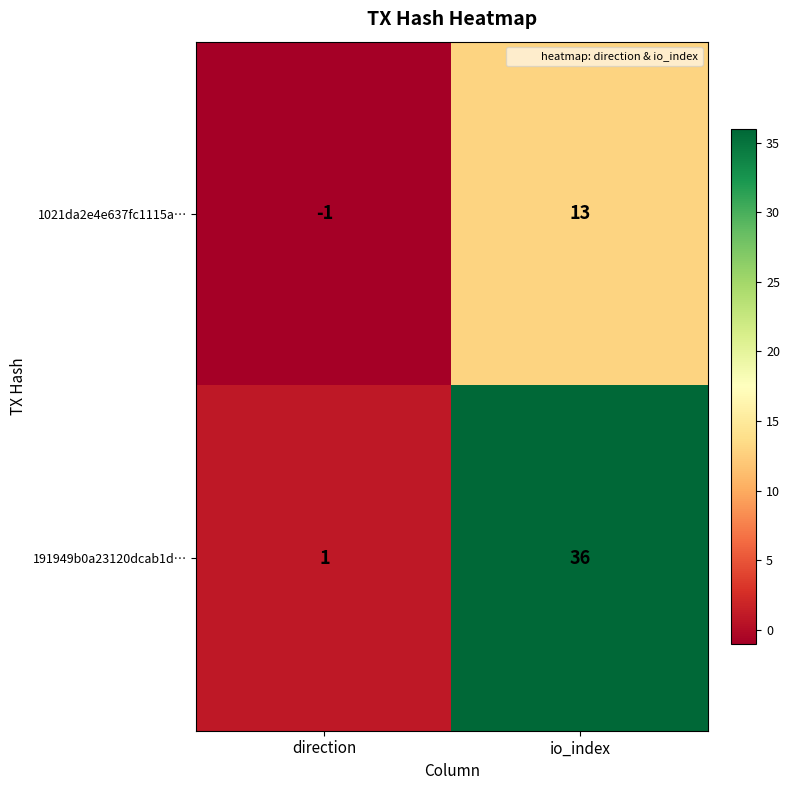

Rank the series by their maximum value, from lowest to highest.

1021da2e4e637fc1115a…, 191949b0a23120dcab1d…